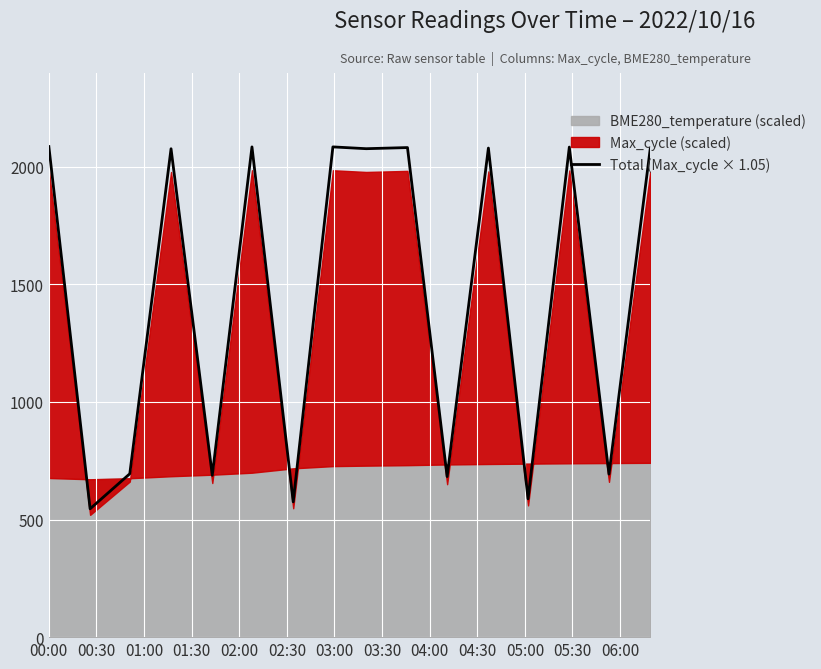

At which label does the data first exceed 2076?

00:00